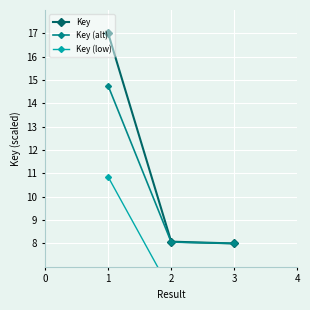

What is the value of the Key (alt) point at the 3rd from the left?

8.0